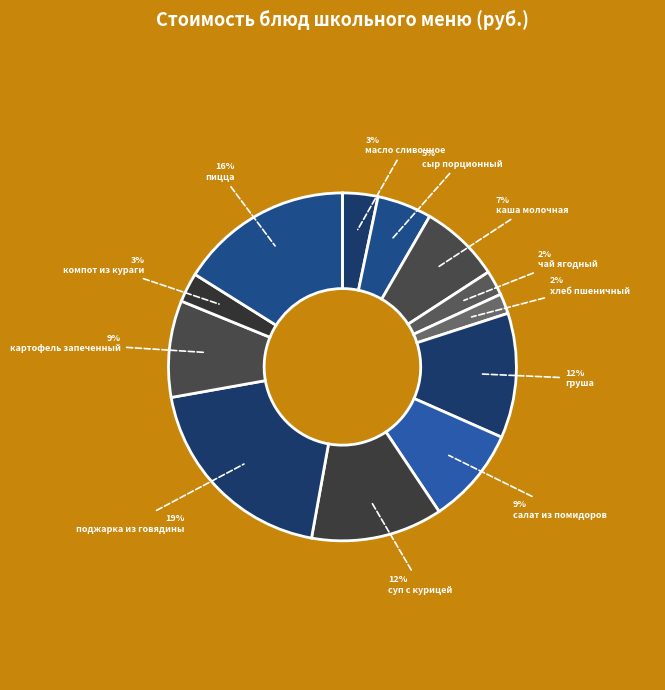

The хлеб пшеничный slice represents 2% of the pie. True or false?

True